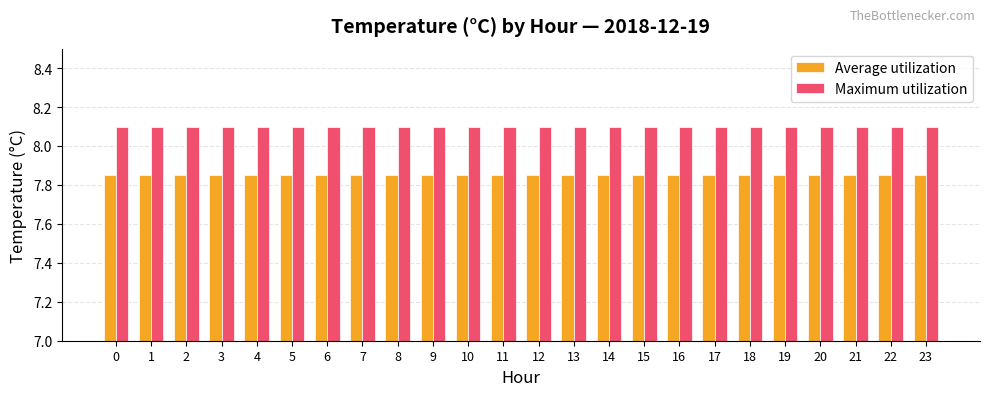

What is the maximum value shown in the chart?

8.1